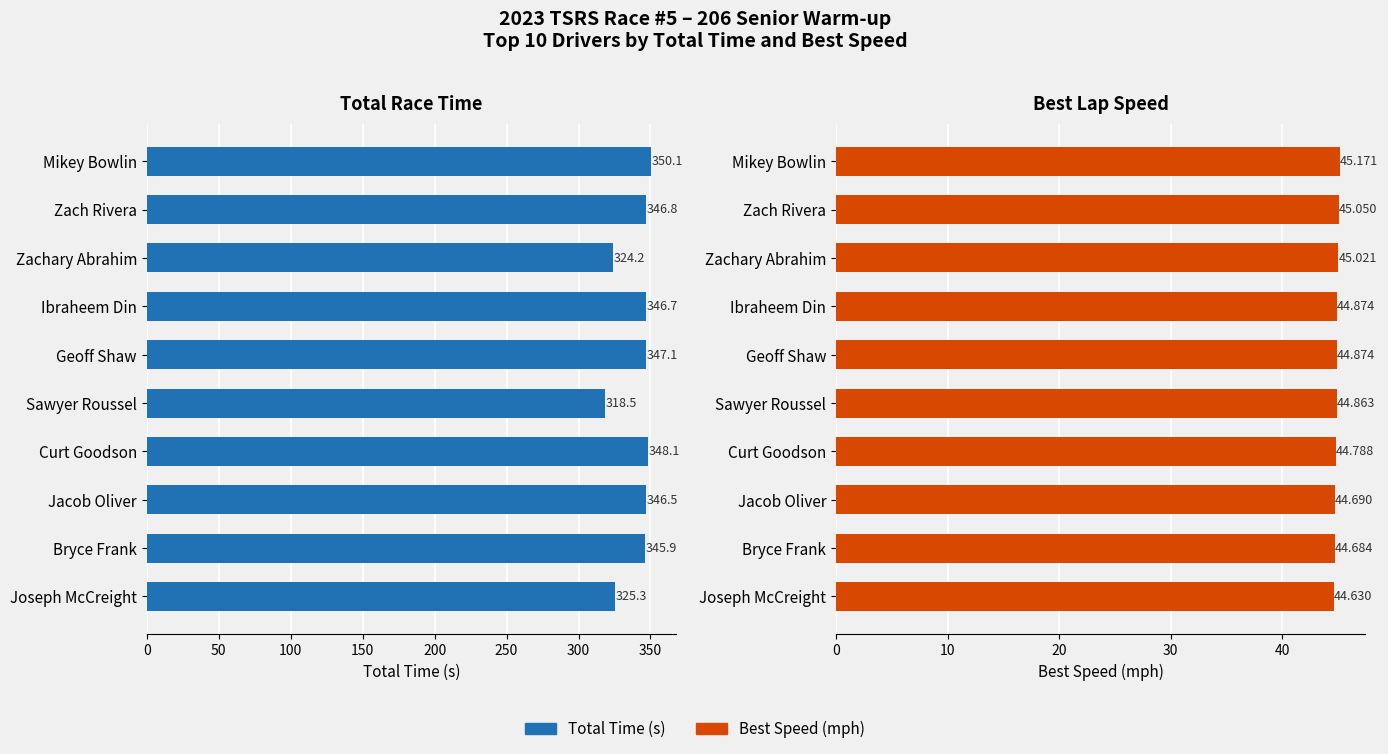

What is the difference between the second highest and minimum values in the Best Speed (mph) series?

0.4